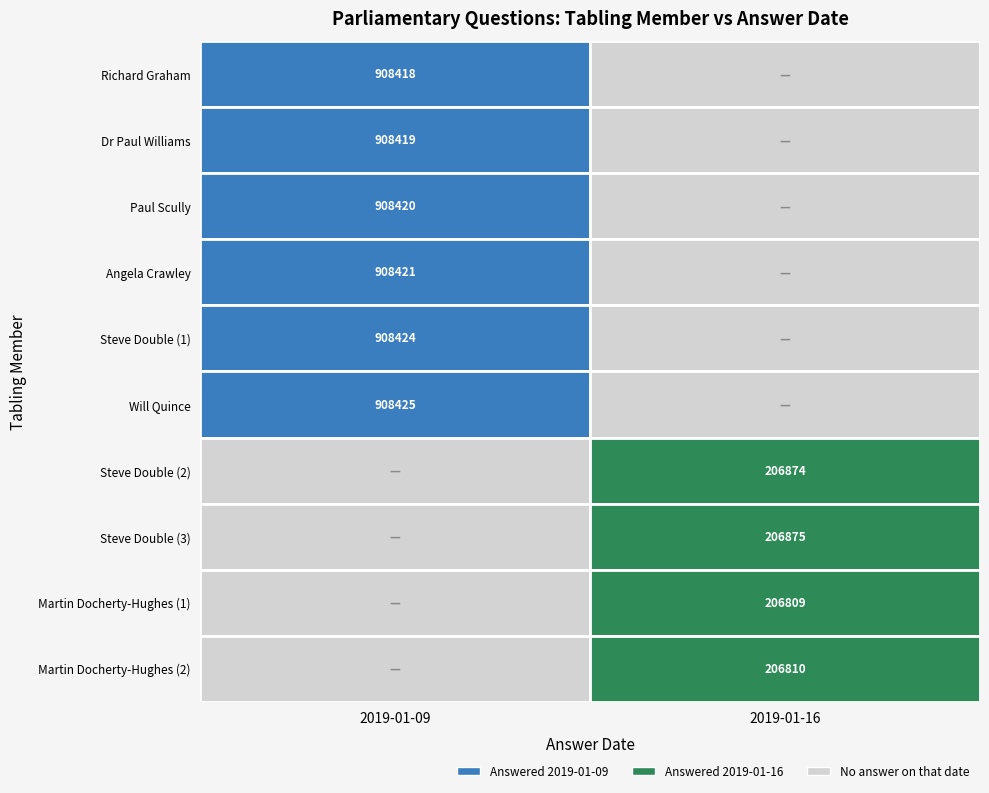

Between 5 and 9, which series saw the biggest shift?

2019-01-09